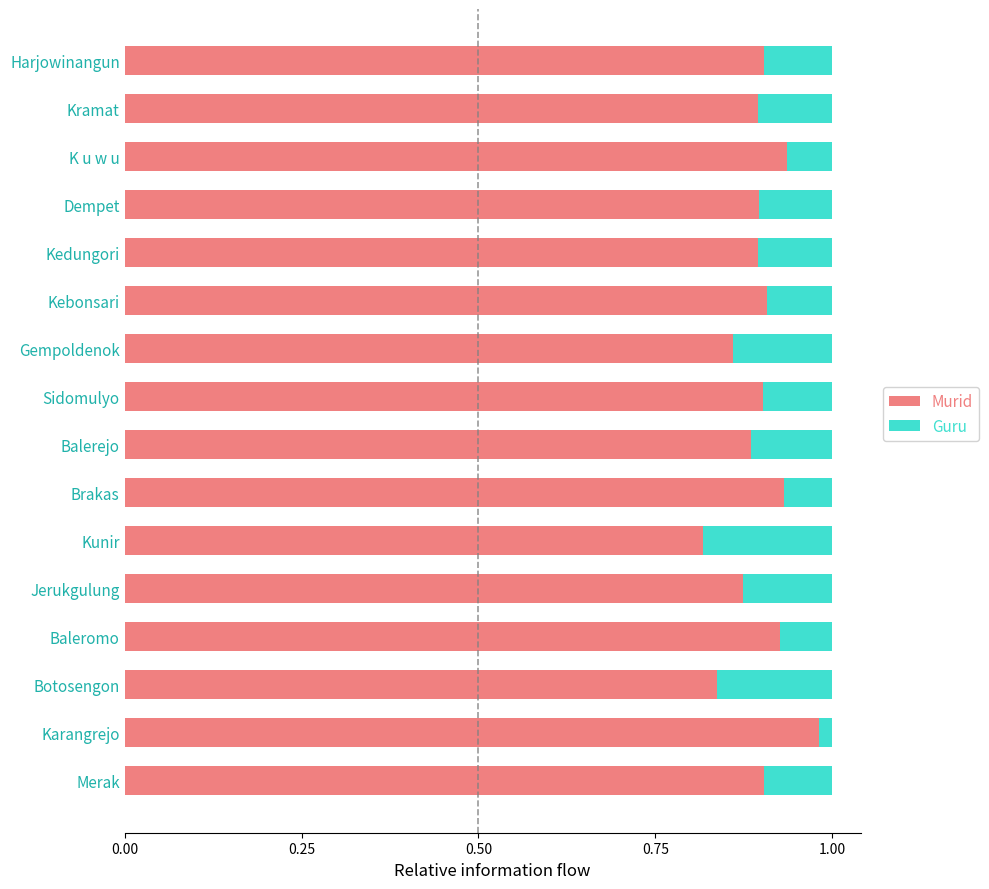

Which category has the highest value in the Murid series?

Karangrejo